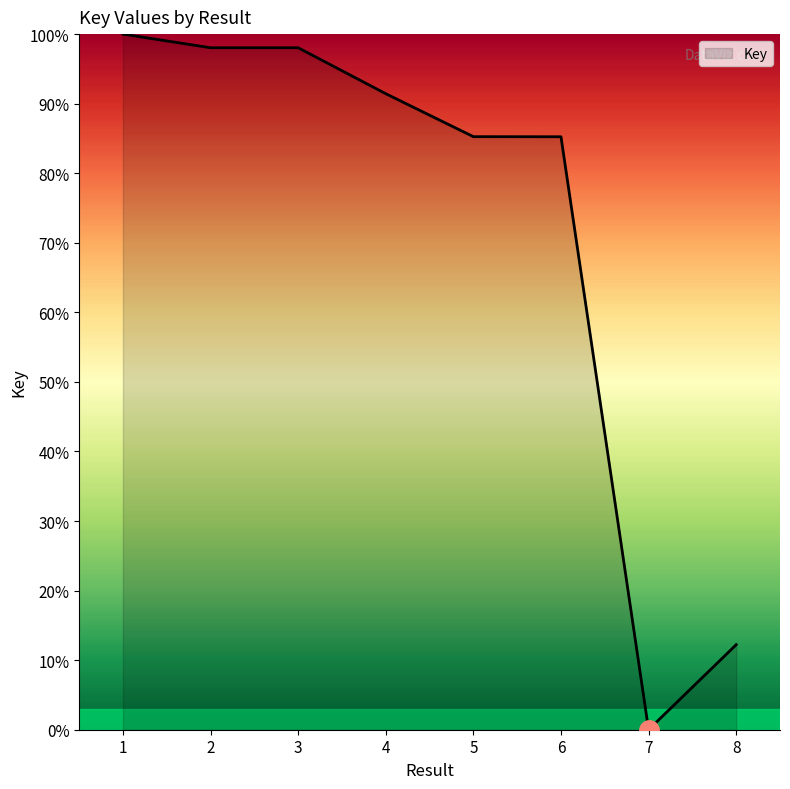

True or false: the data shows 45.7 at 5.

False